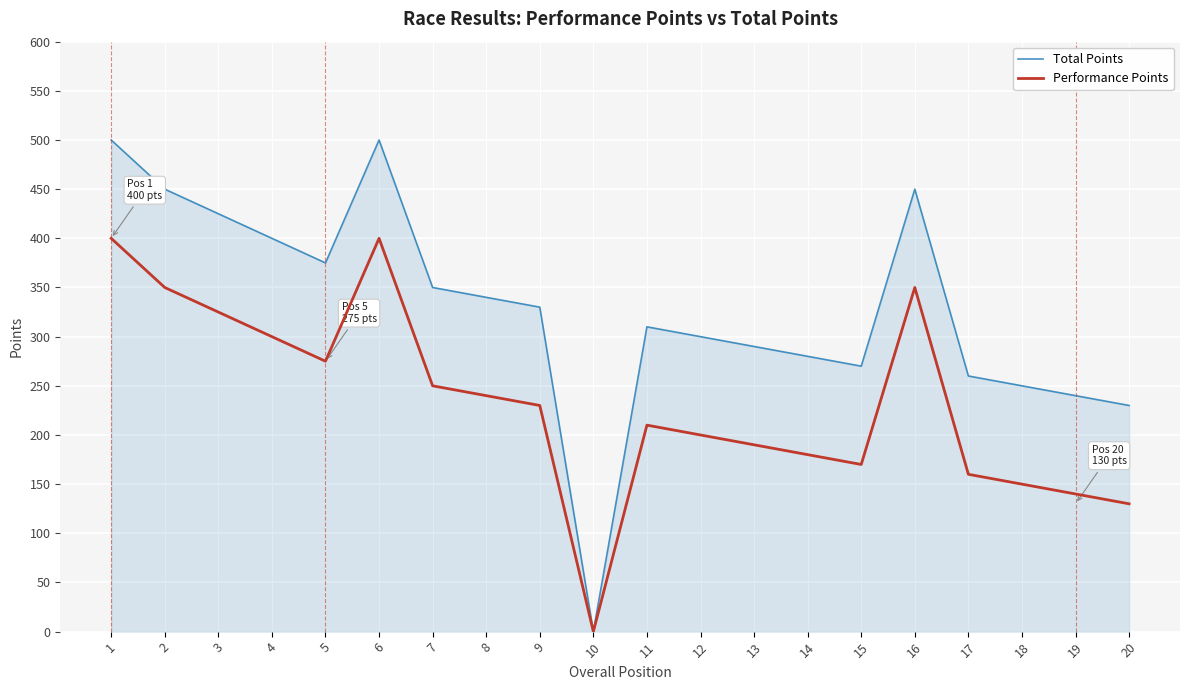

Rank the series by their maximum value, from lowest to highest.

Performance Points, Total Points